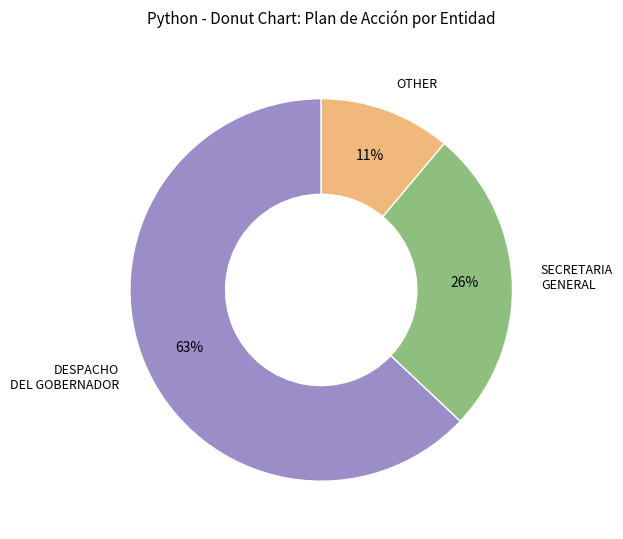

Does any single category account for the majority?

Yes